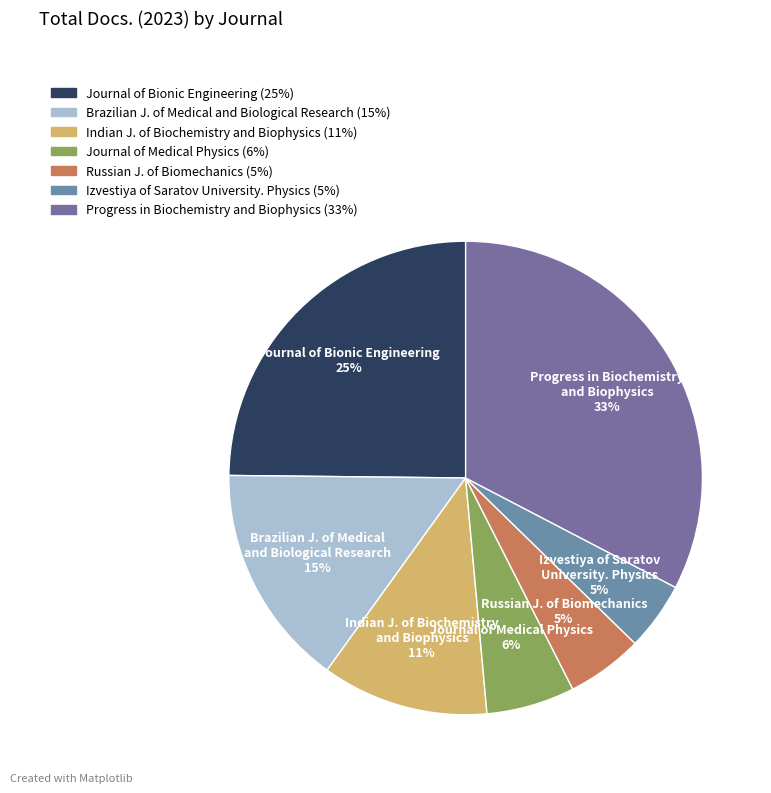

Count the number of slices in the pie.

7